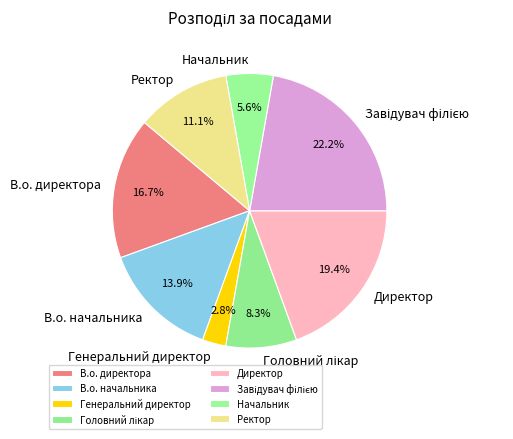

Does Ректор account for over 50% of the chart?

No